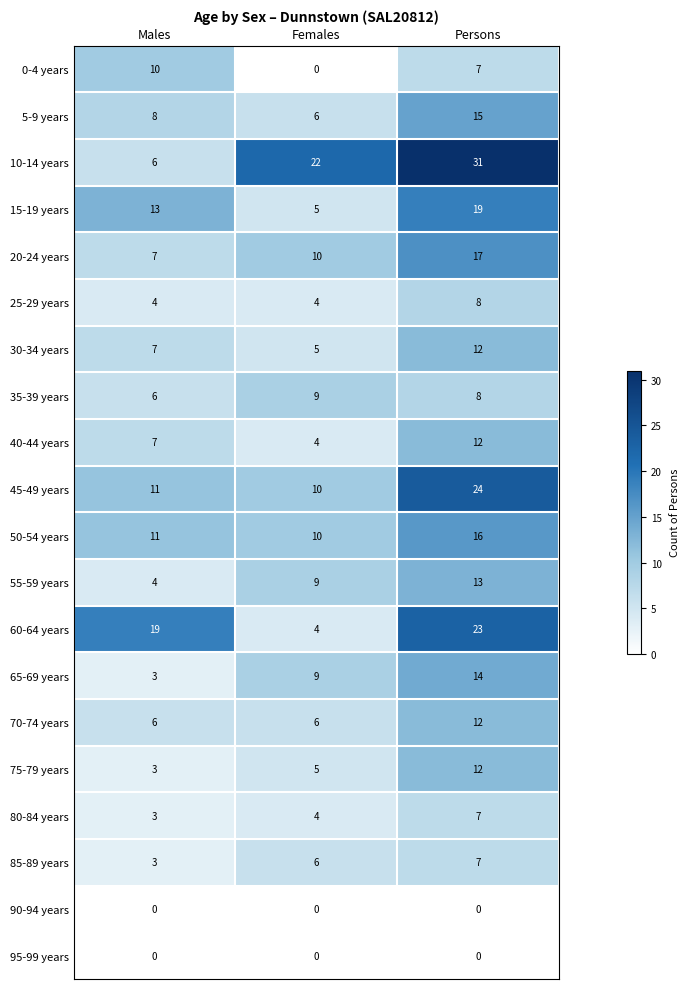

What is the difference between the maximum and minimum values in the 75-79 years series?

9